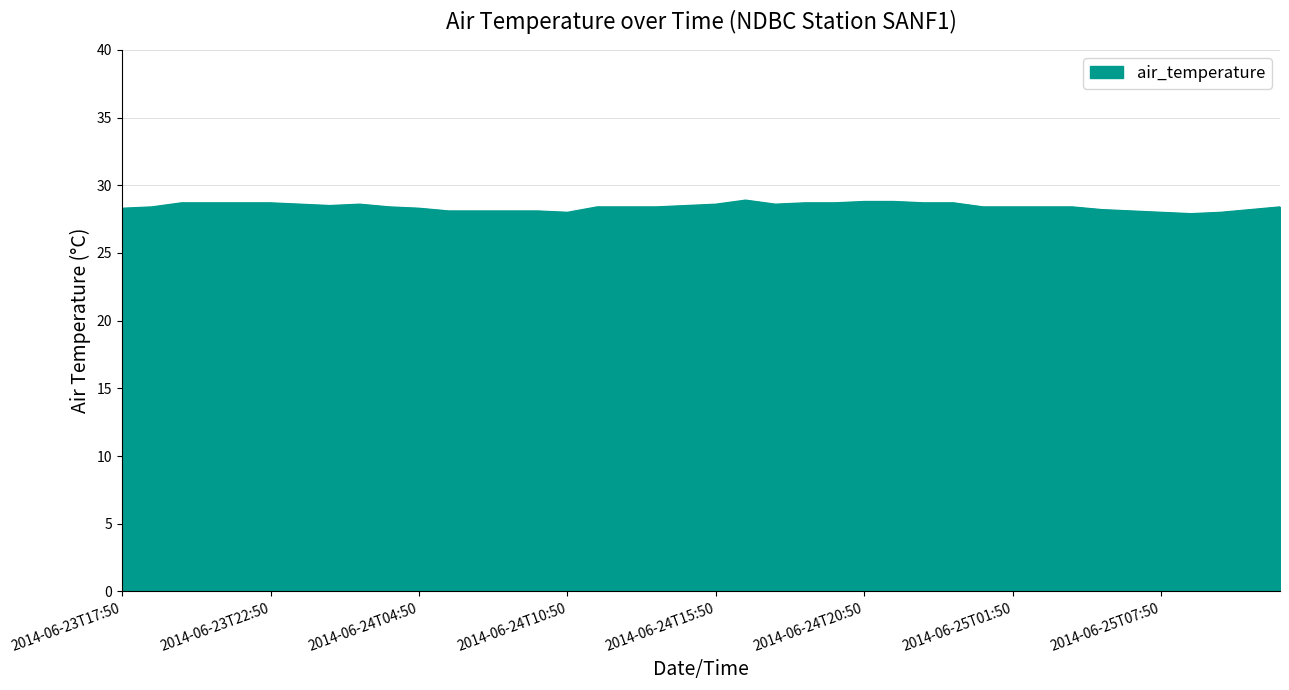

What is the difference between the maximum and minimum values?

1.0